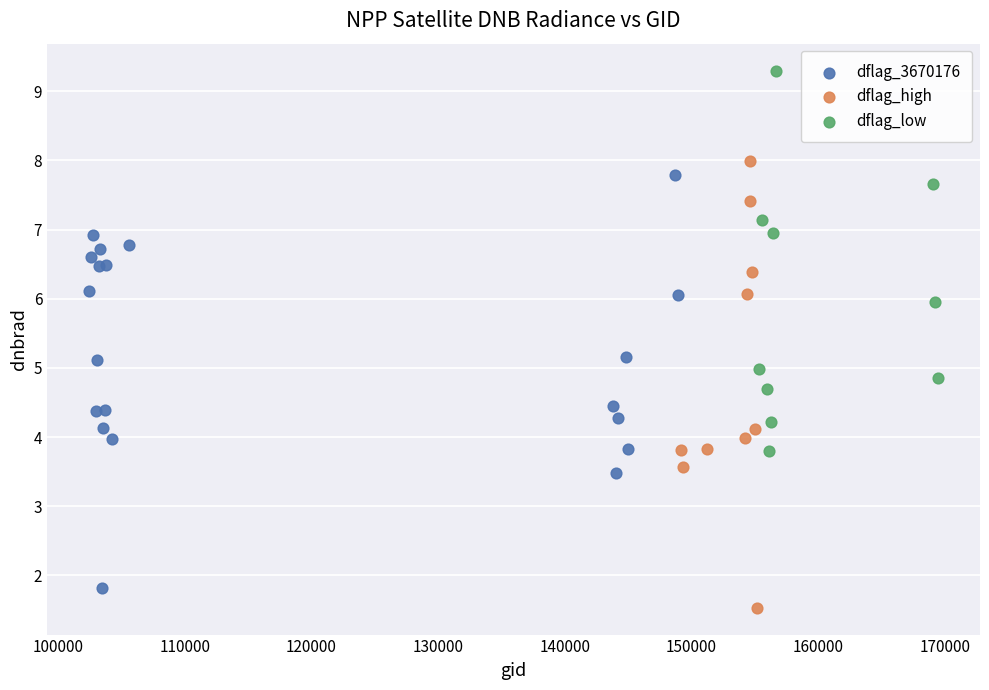

Which series reaches the maximum Y coordinate?

dflag_low